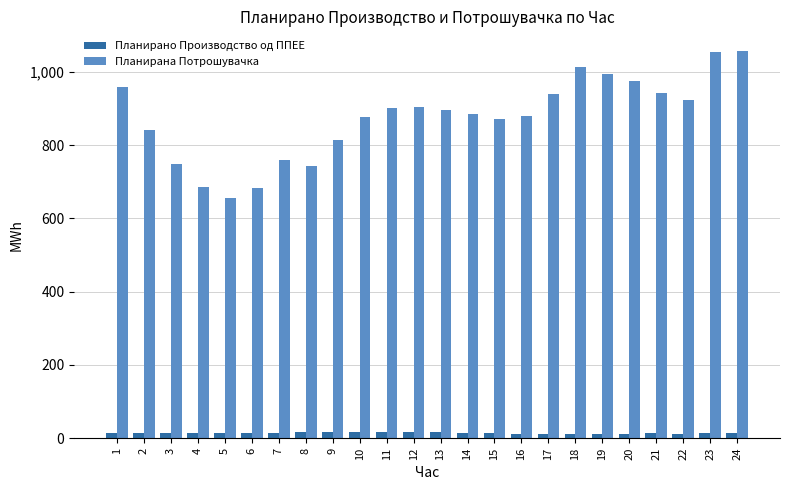

What value does the Планирано Производство од ППЕЕ series have at 24?

13.2